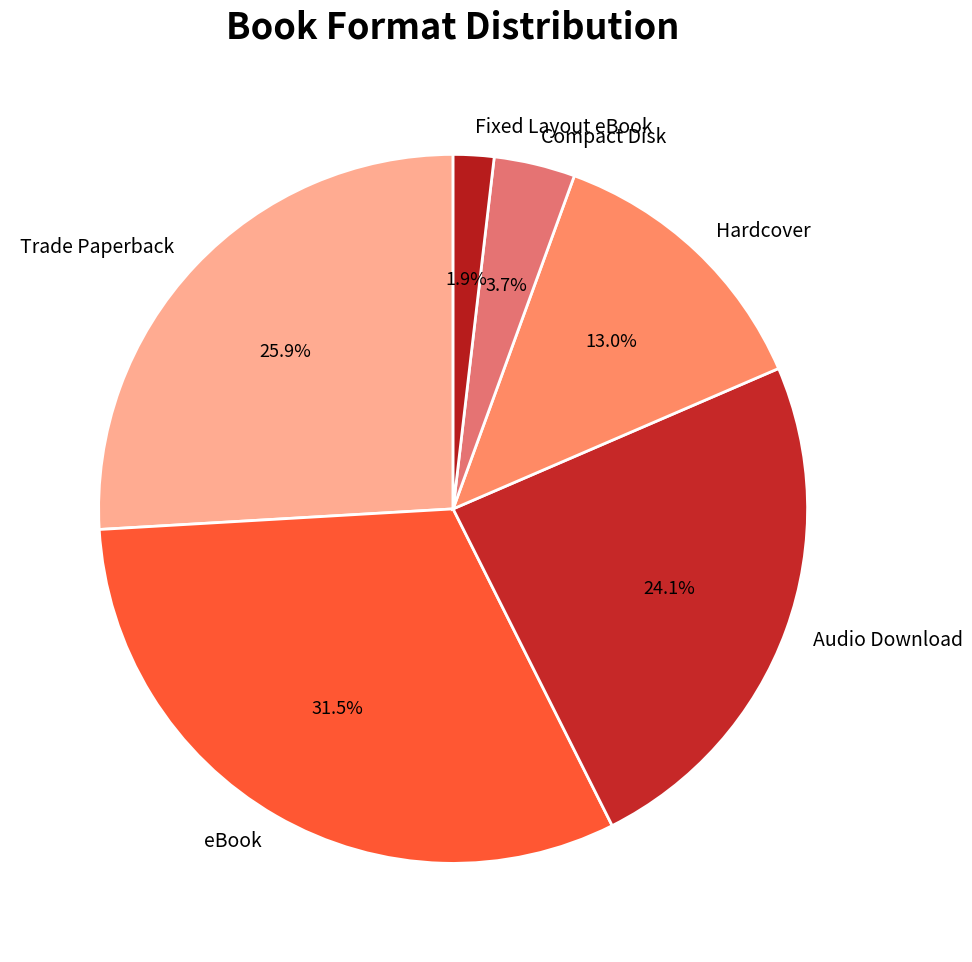

To the nearest percent, what percentage of the pie is Fixed Layout eBook?

2%